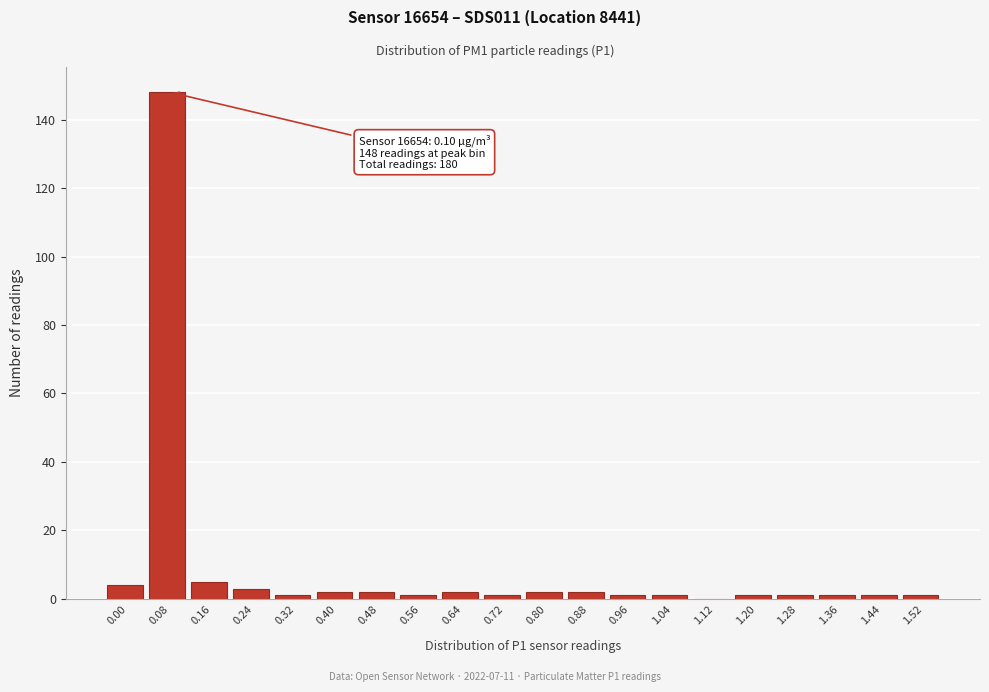

Reading left to right, extract all data points from this chart.

0.00=4	0.08=148	0.16=5	0.24=3	0.32=1	0.40=2	0.48=2	0.56=1	0.64=2	0.72=1	0.80=2	0.88=2	0.96=1	1.04=1	1.12=0	1.20=1	1.28=1	1.36=1	1.44=1	1.52=1